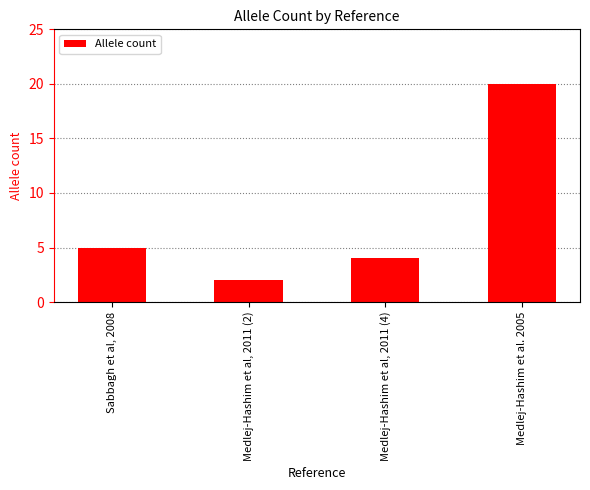

At which category does the chart reach its minimum across all series?

Medlej-Hashim et al, 2011 (2)